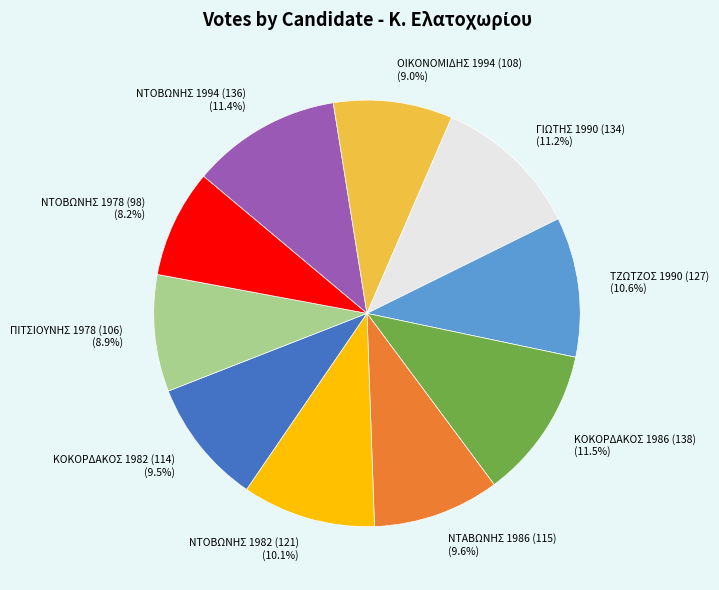

What is the smallest slice in the pie chart?

ΝΤΟΒΩΝΗΣ 1978 (98)